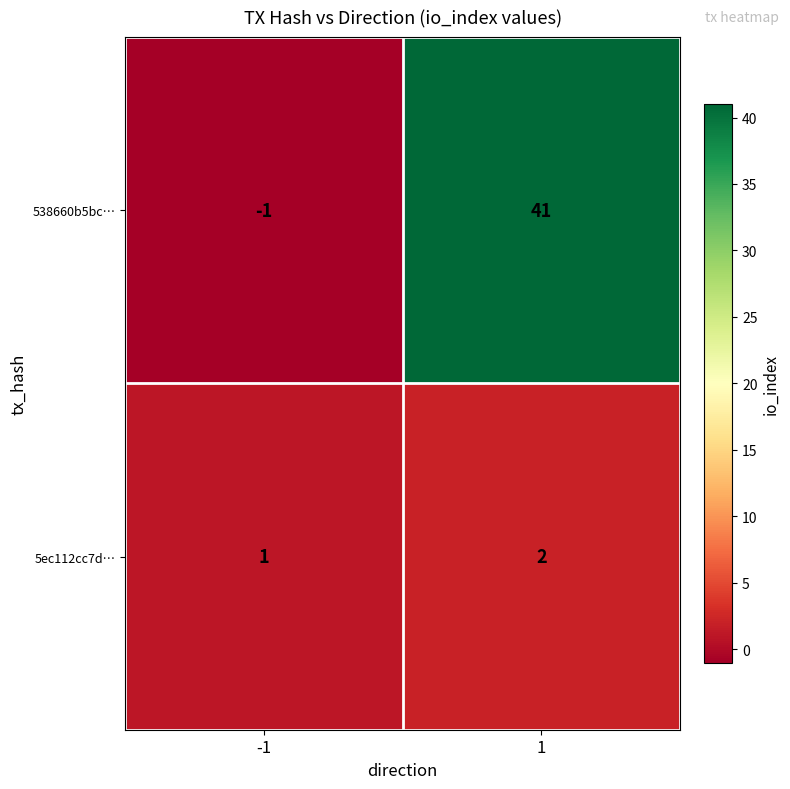

What is the maximum value for 538660b5bc…?

41